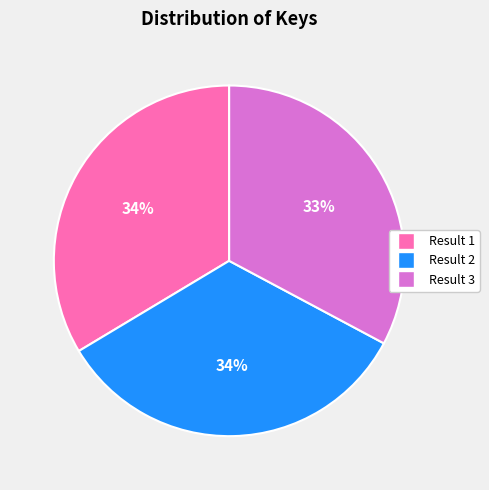

What percentage is the Result 3 slice, to the nearest percent?

33%